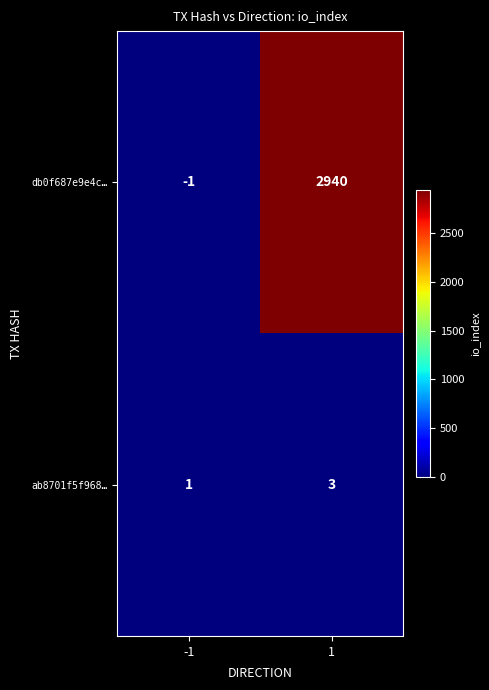

Is it true that ab8701f5f968… equals 1 at -1?

True